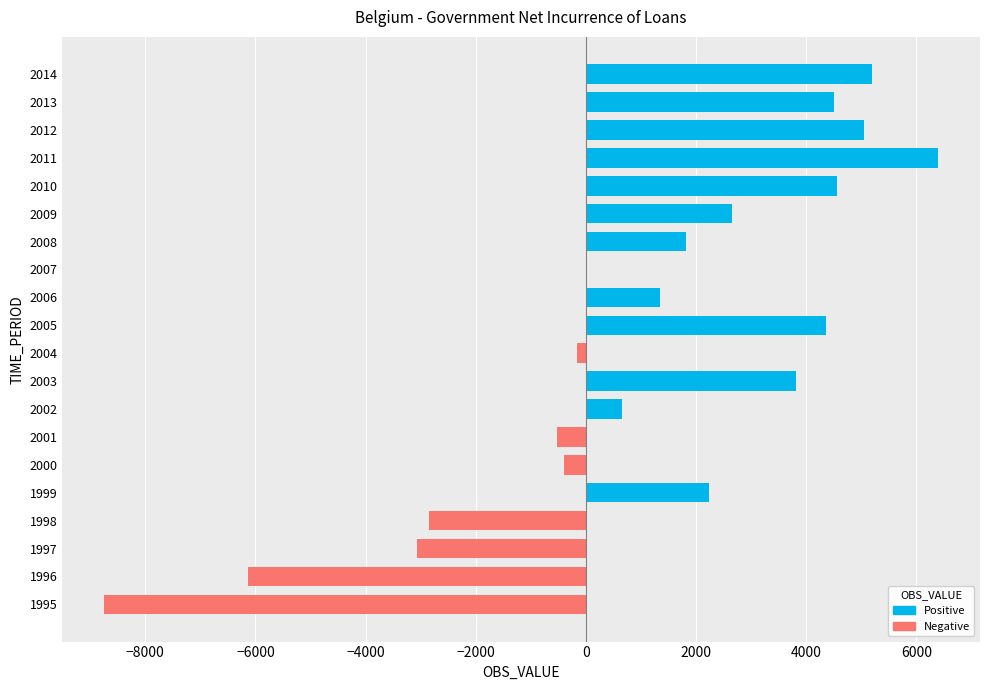

True or false: the data shows 4354.9 at 2005.

True